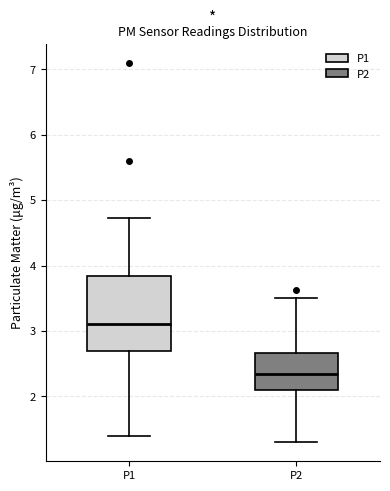

Which box's median line is the lowest?

P2